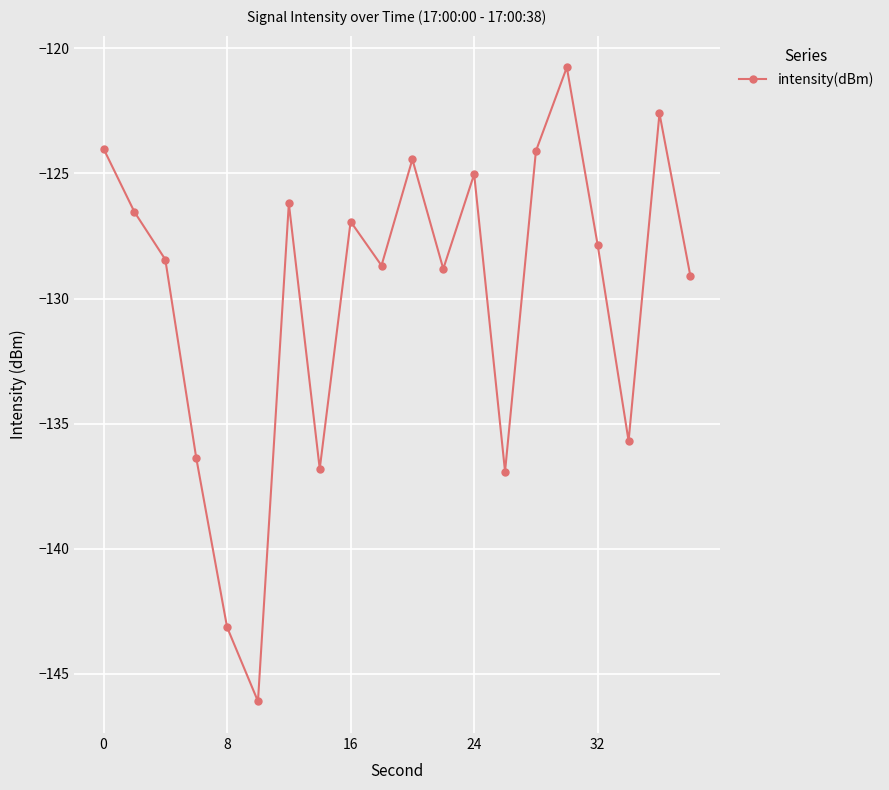

What is the value of the 12th point from the left?

-128.8